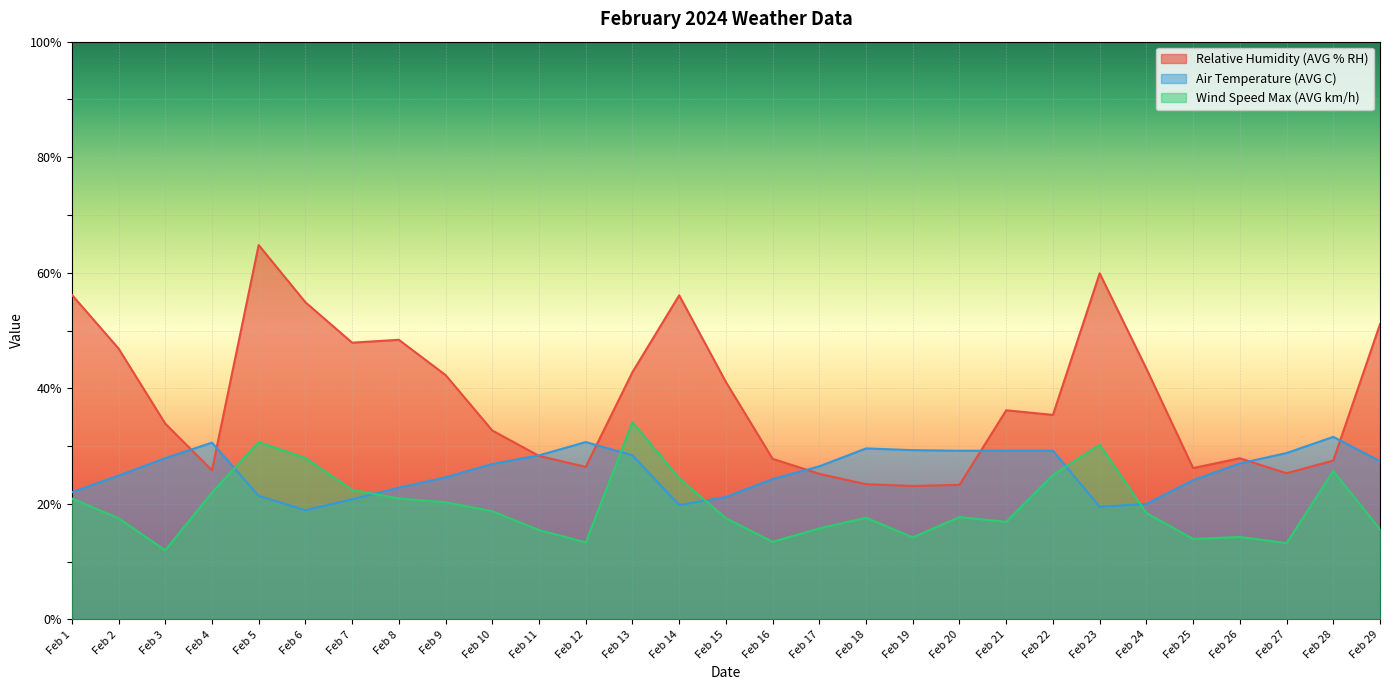

Which category has the lowest value in the Air Temperature (AVG C) series?

Feb 6